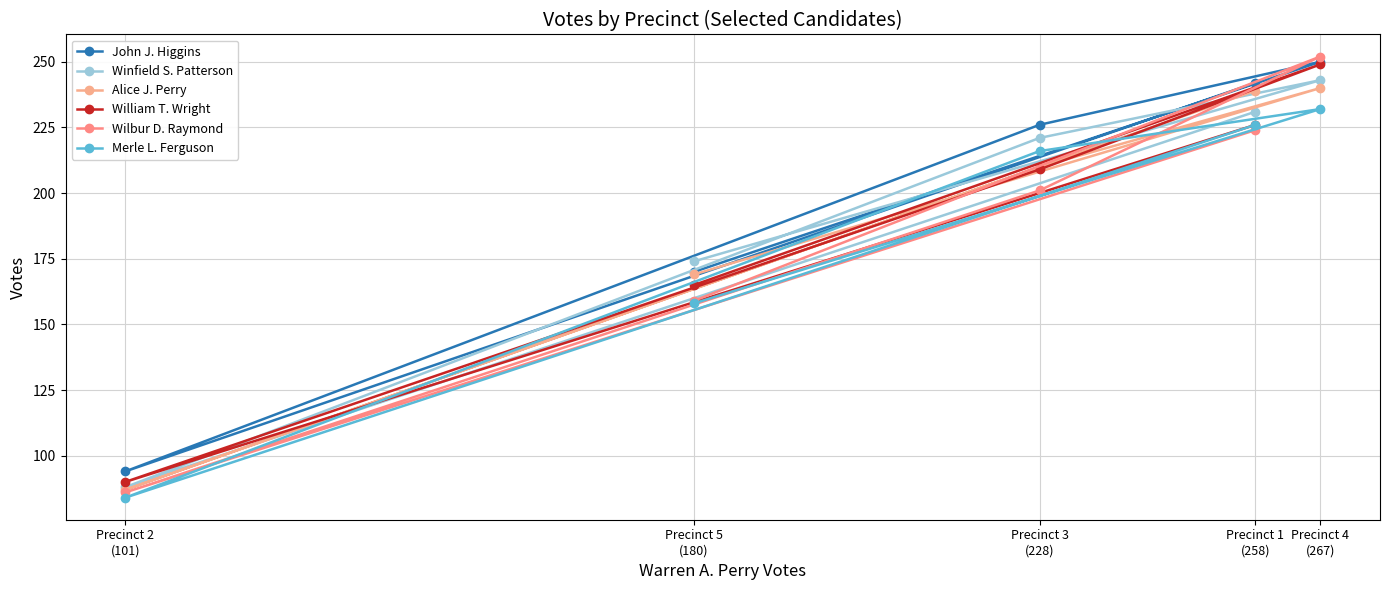

True or false: Merle L. Ferguson and William T. Wright cross at least once.

True